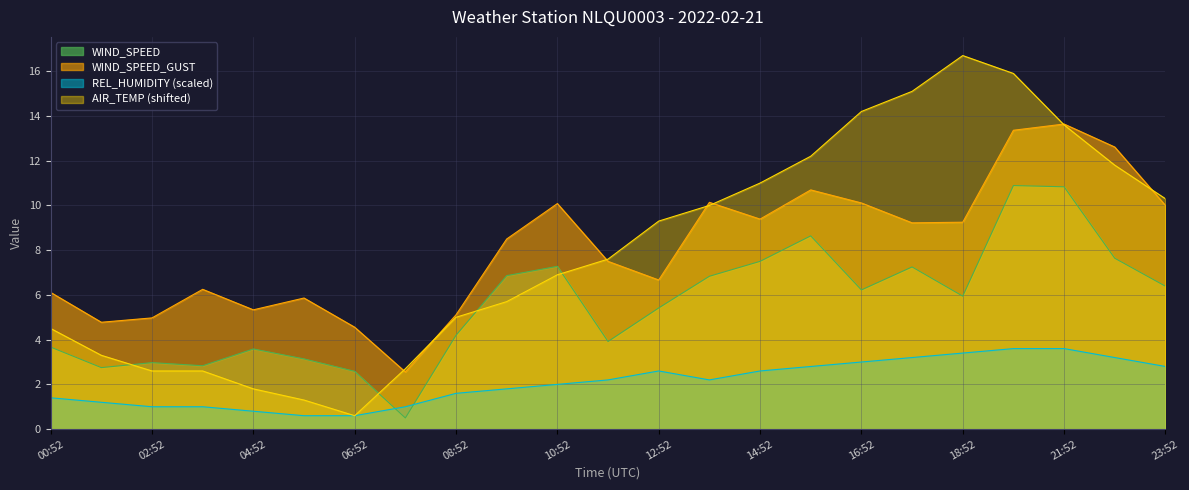

True or false: WIND_SPEED and WIND_SPEED_GUST cross at least once.

False